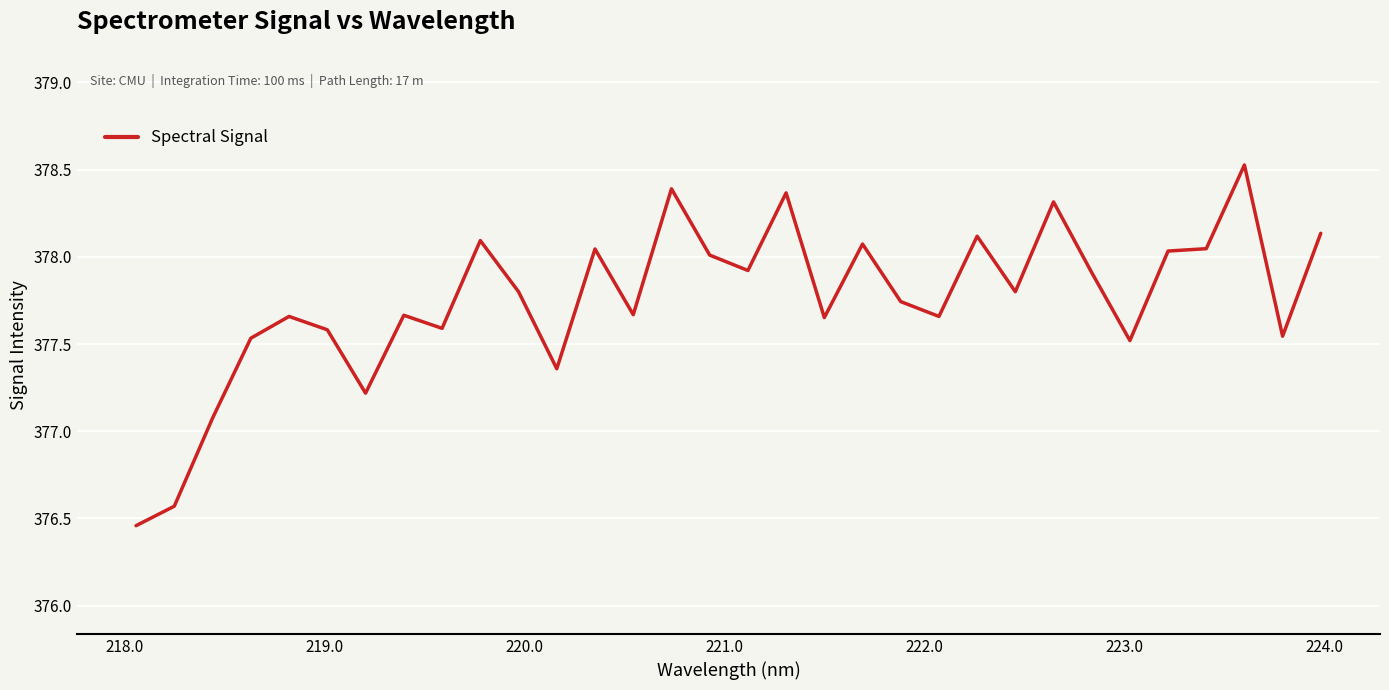

What is the sum of all values?

12088.1